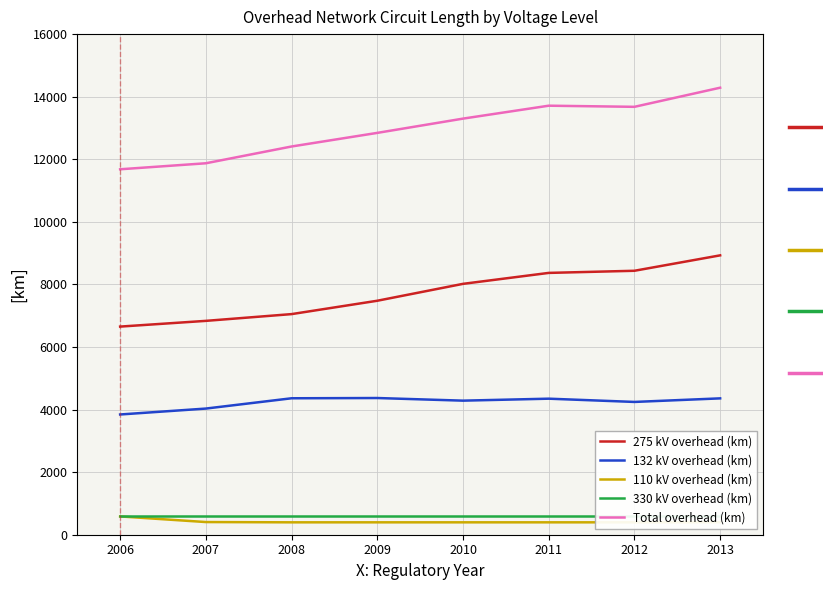

True or false: 110 kV overhead (km) and 132 kV overhead (km) intersect in this chart.

False